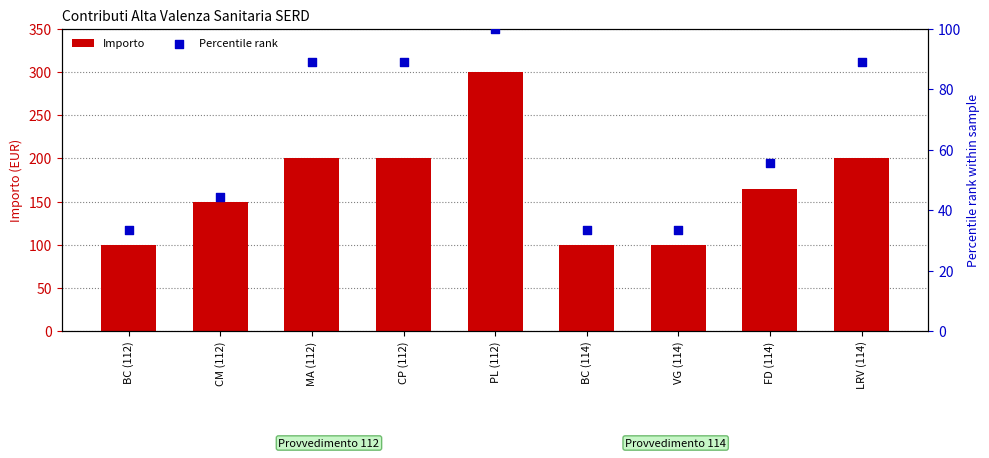

Which series reaches the minimum Y coordinate?

Percentile rank